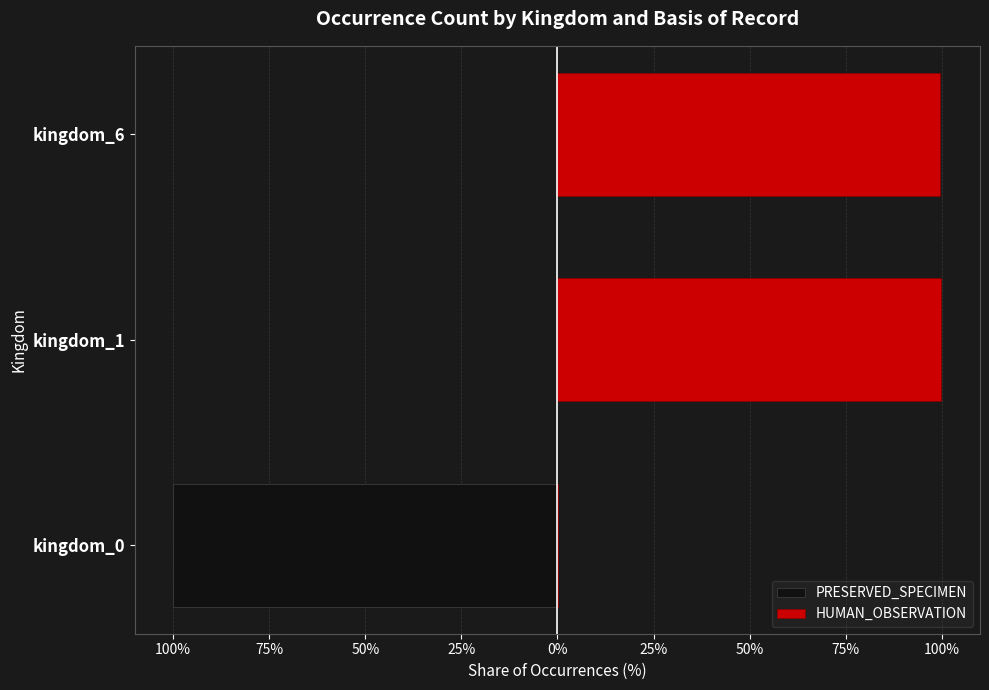

List the series in order of their peak value, lowest first.

PRESERVED_SPECIMEN, HUMAN_OBSERVATION